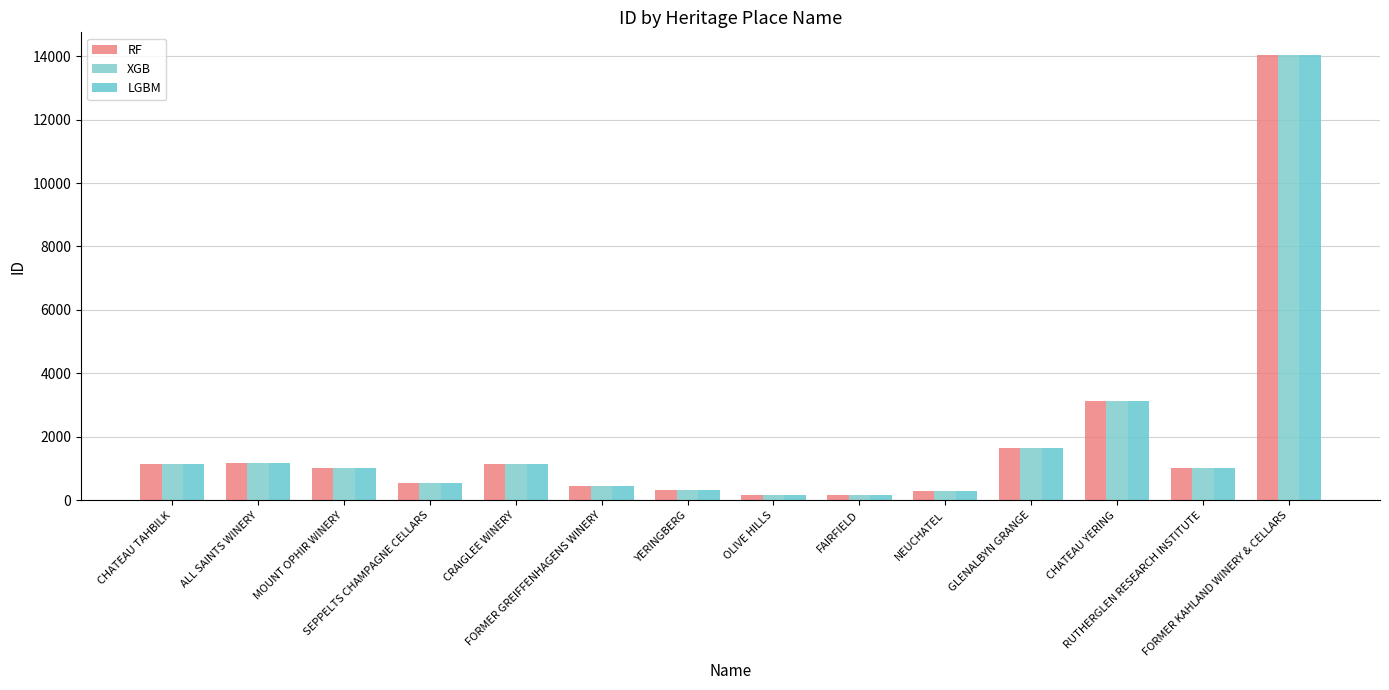

Between RUTHERGLEN RESEARCH INSTITUTE and MOUNT OPHIR WINERY, which is larger?

RUTHERGLEN RESEARCH INSTITUTE